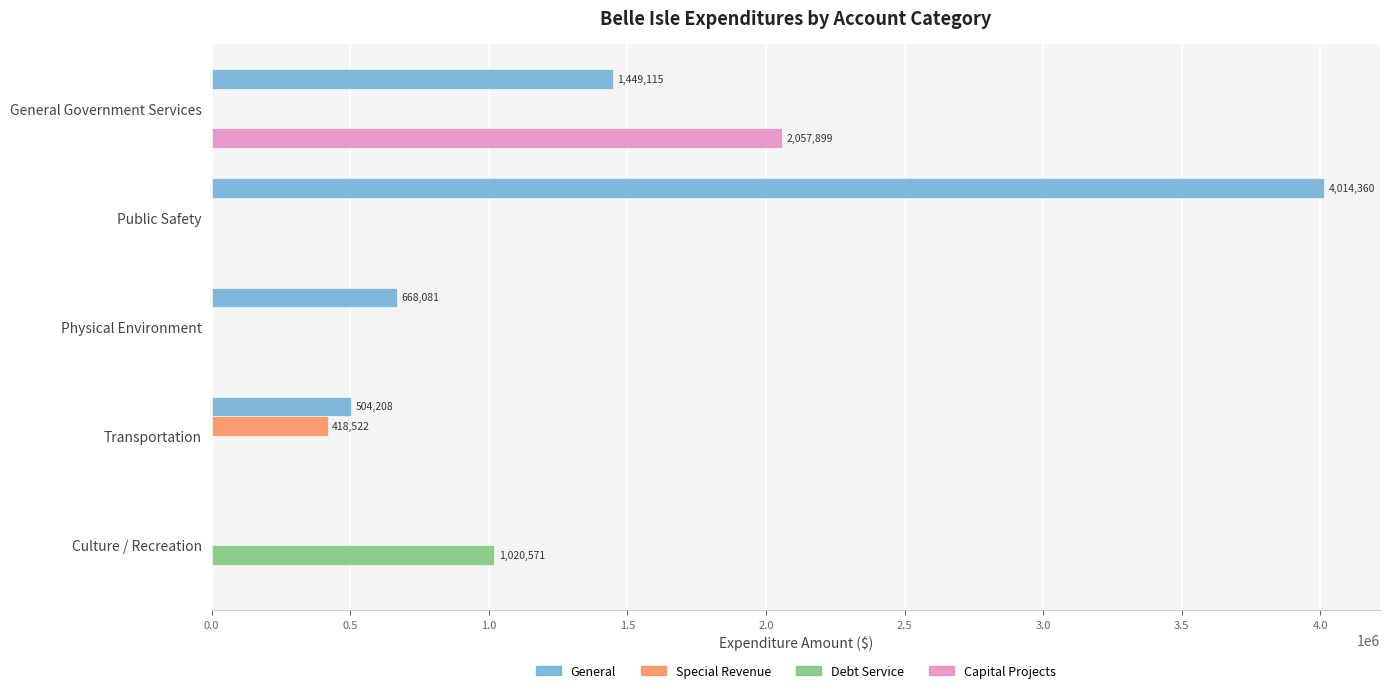

Which series has the largest total across all categories?

General